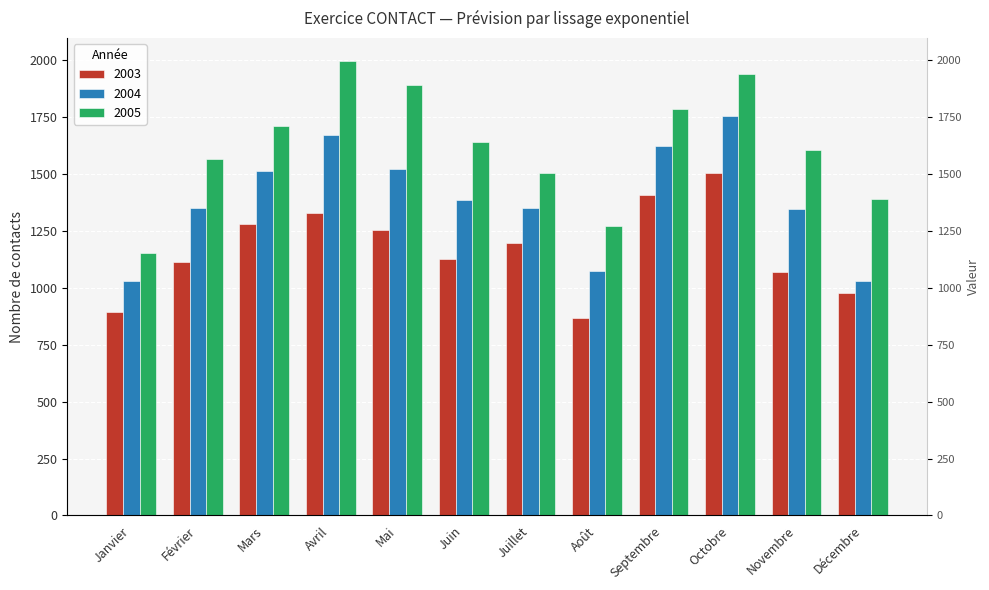

What is the minimum value shown in the chart?

867